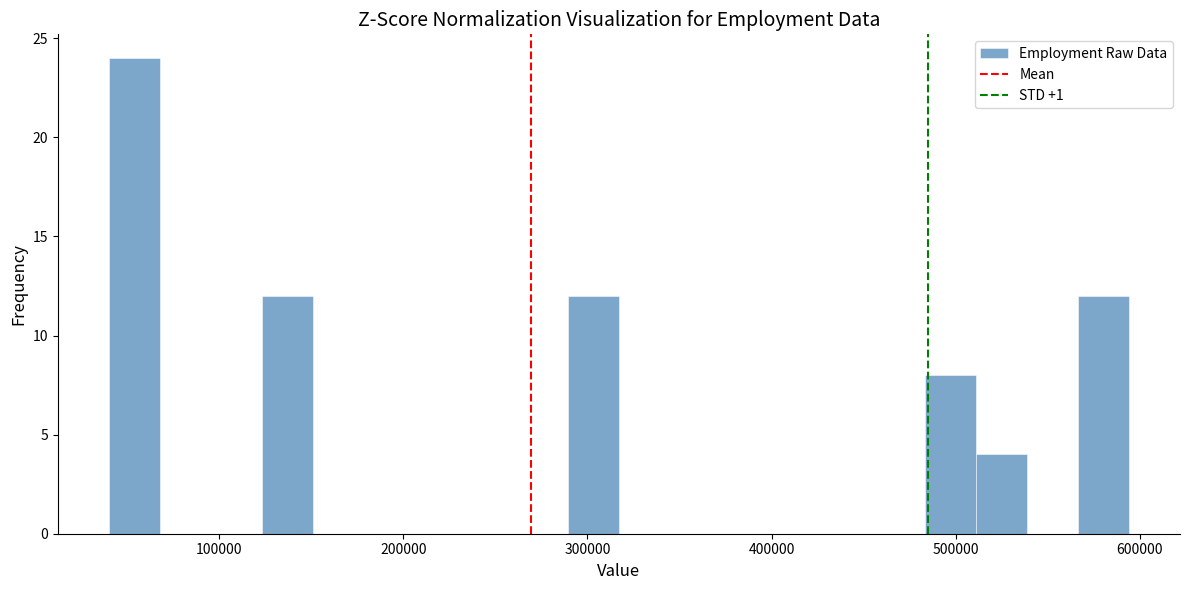

Around what value on the x-axis is the tallest bar? Give the approximate position of its centre, as read against the axis.

50000